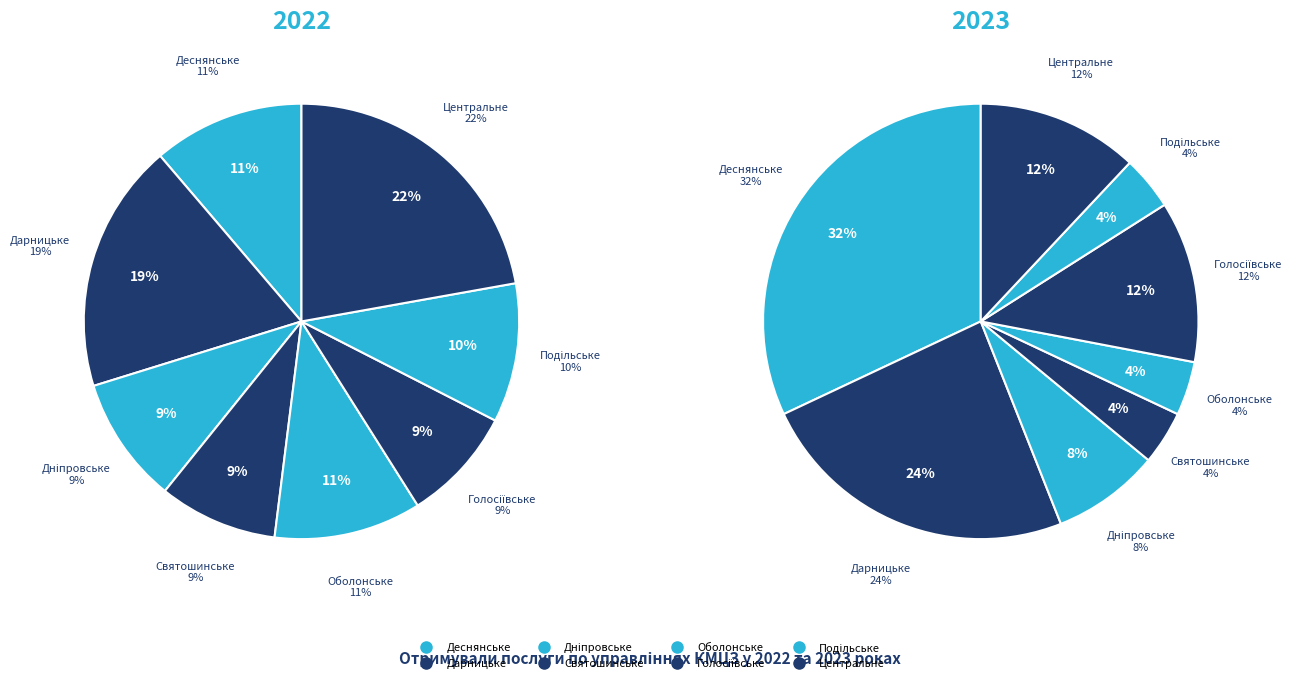

How many slices are in this pie chart?

8